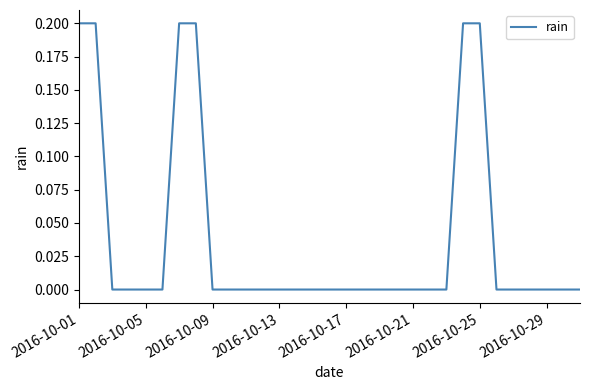

Is this an area chart (filled region under the line)?

No